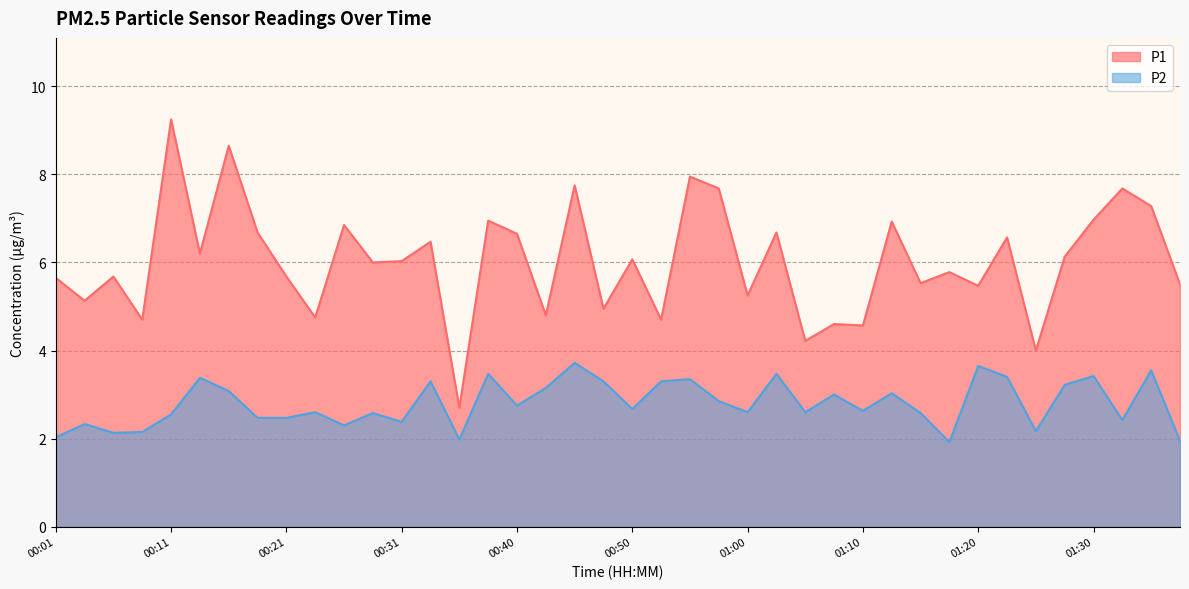

Which category has the highest value in the P1 series?

00:11